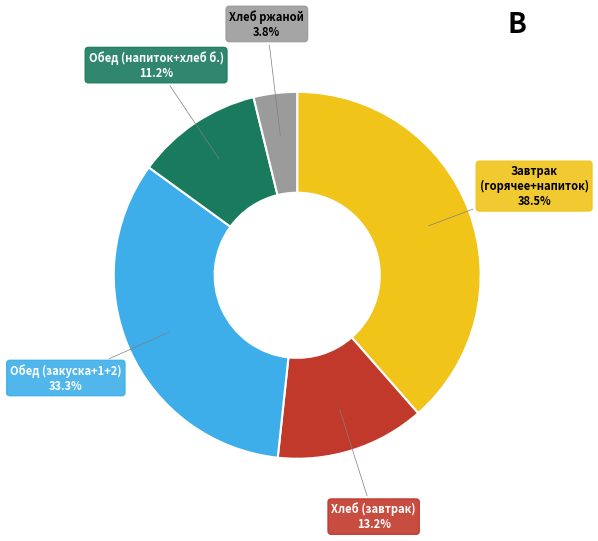

Does any single category account for the majority?

No